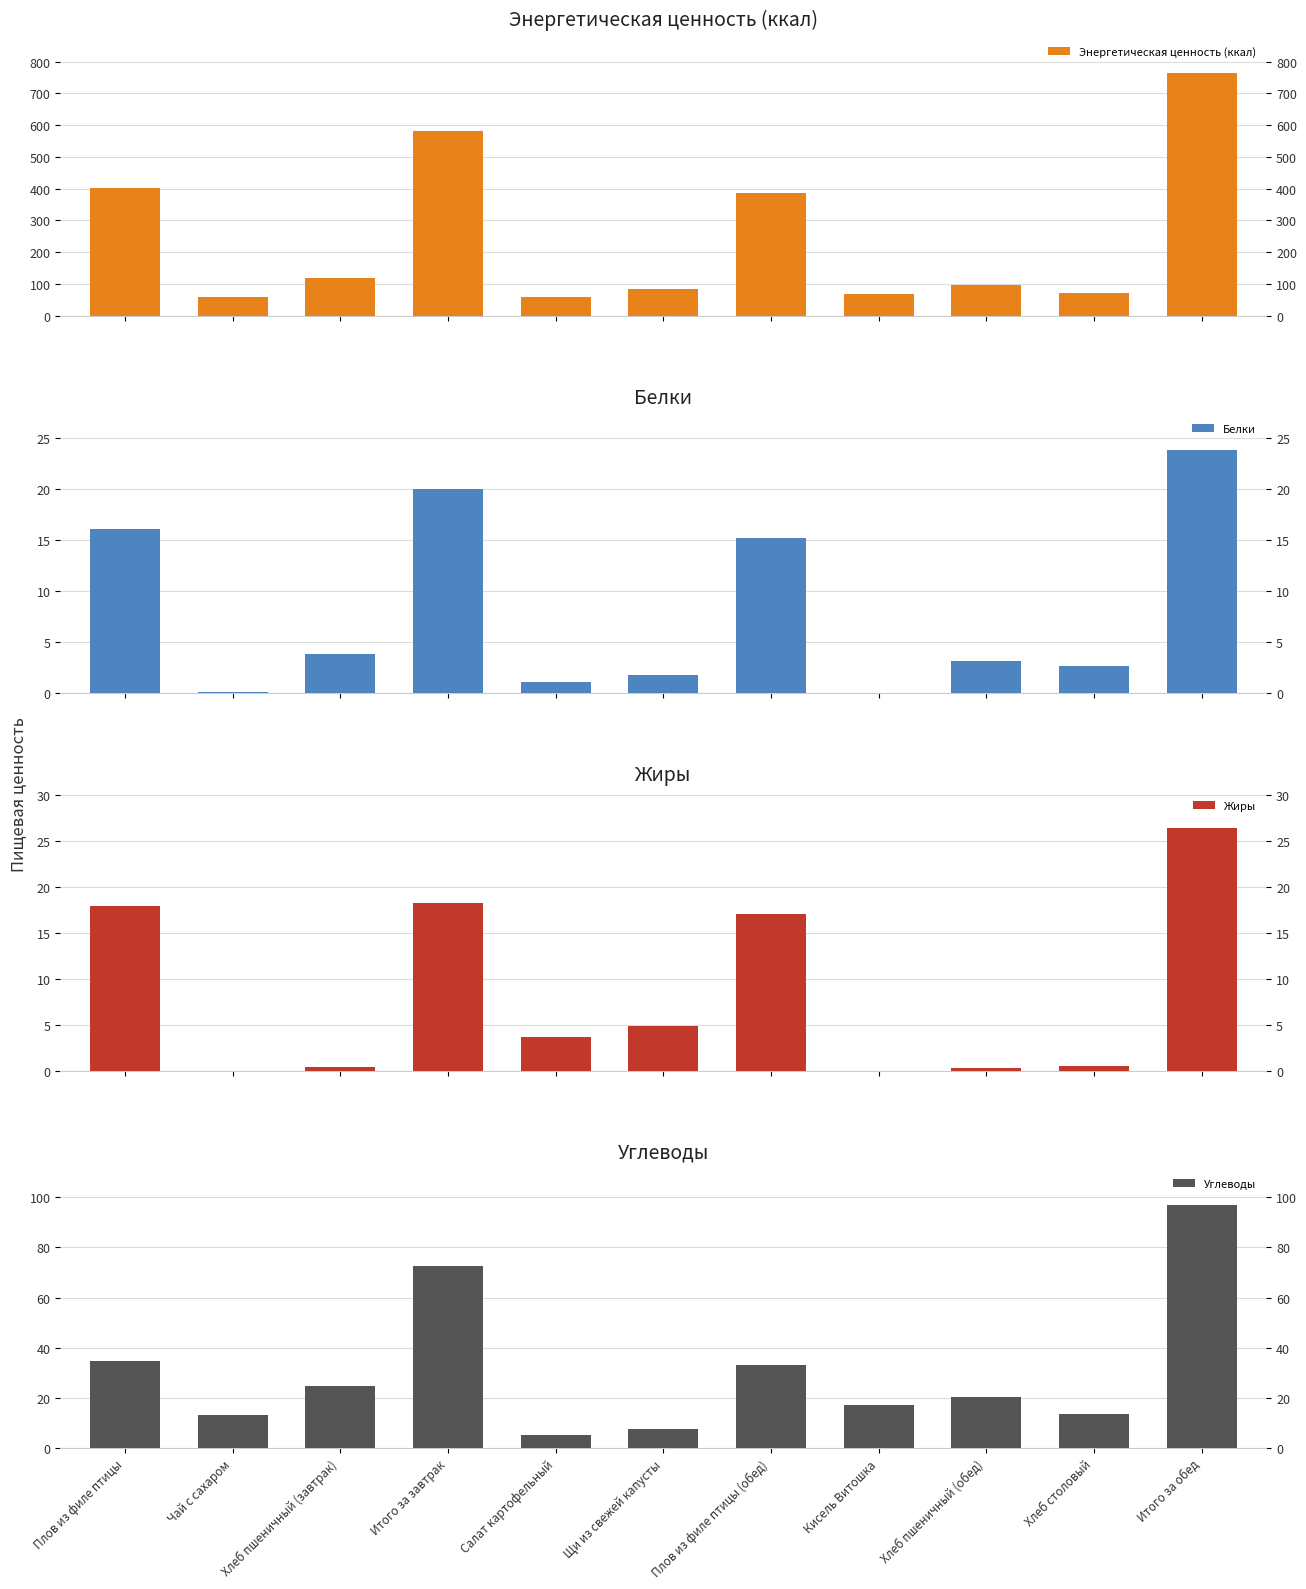

How many values in Белки are above zero?

10